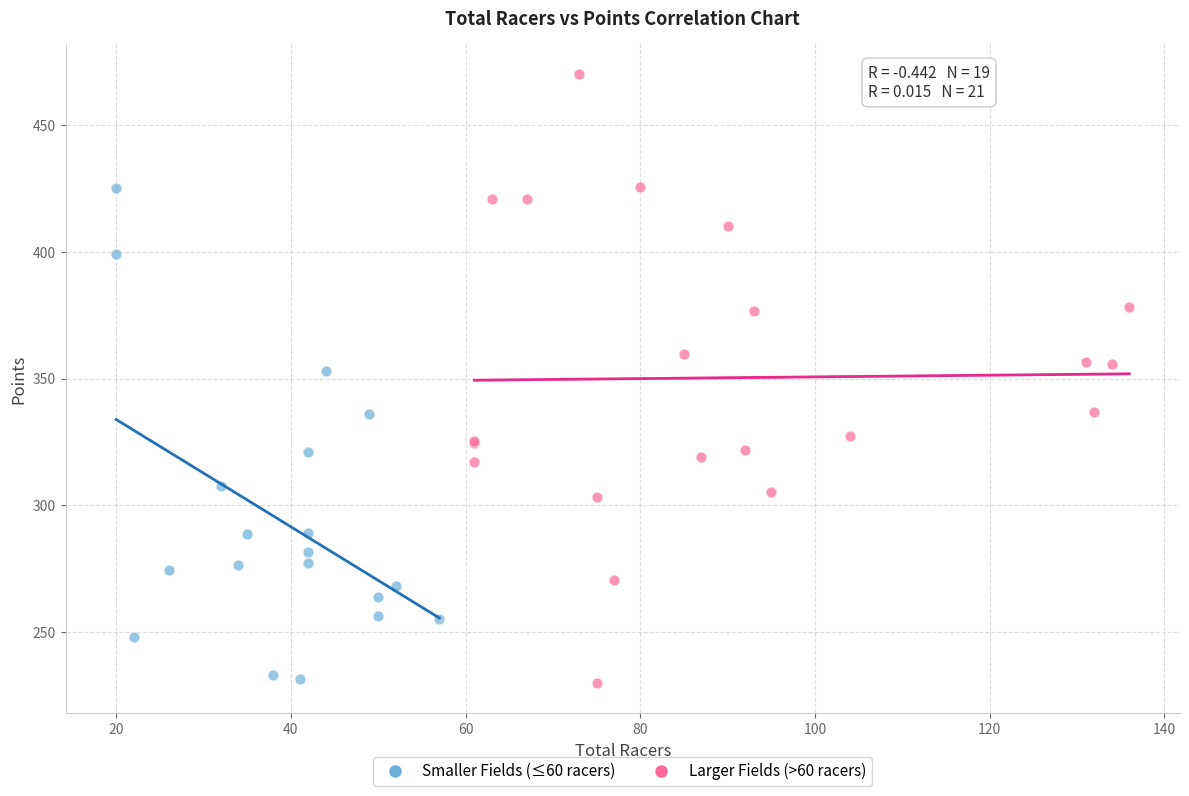

Which series reaches the maximum Y coordinate?

Larger Fields (>60 racers)